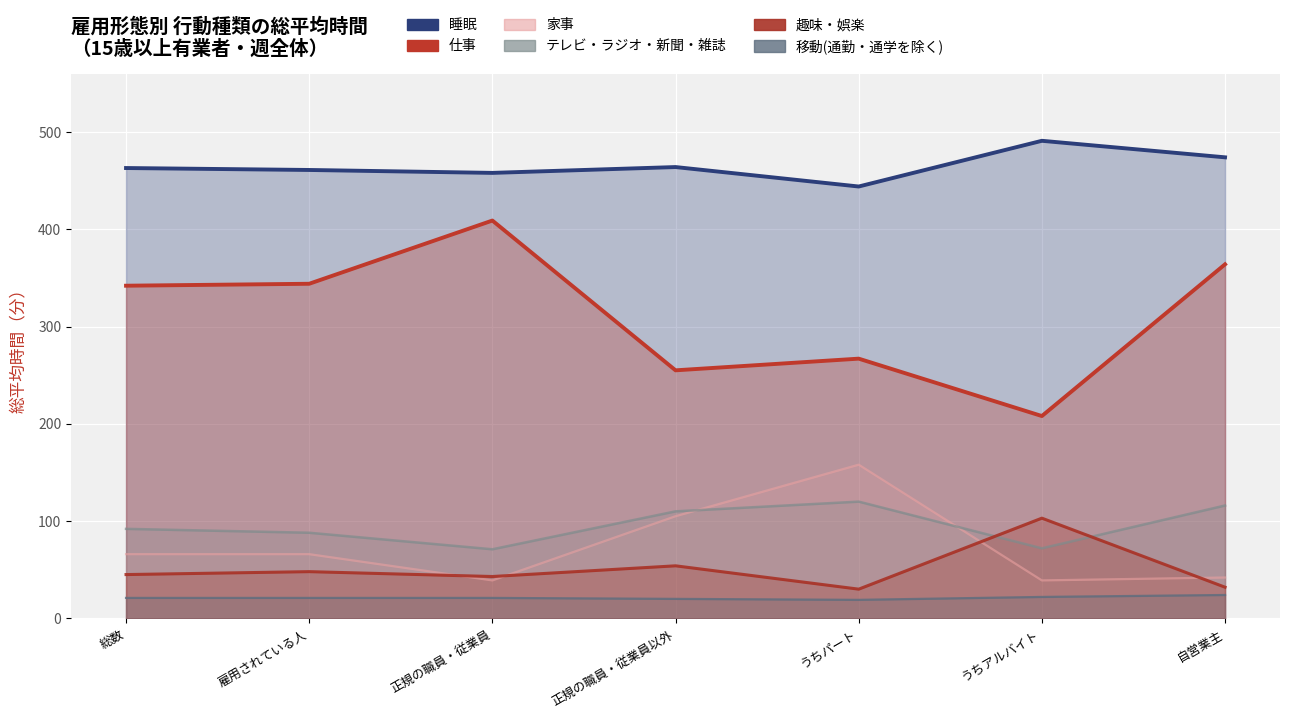

The value of テレビ・ラジオ・新聞・雑誌 at 自営業主 is 41. True or false?

False